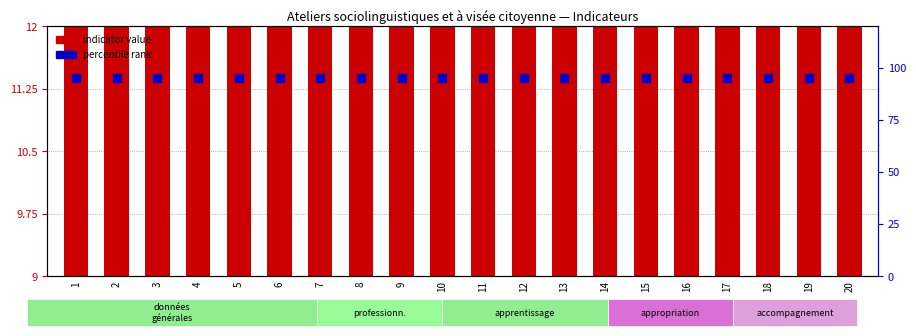

What is the total value across all series at 17?

112.8